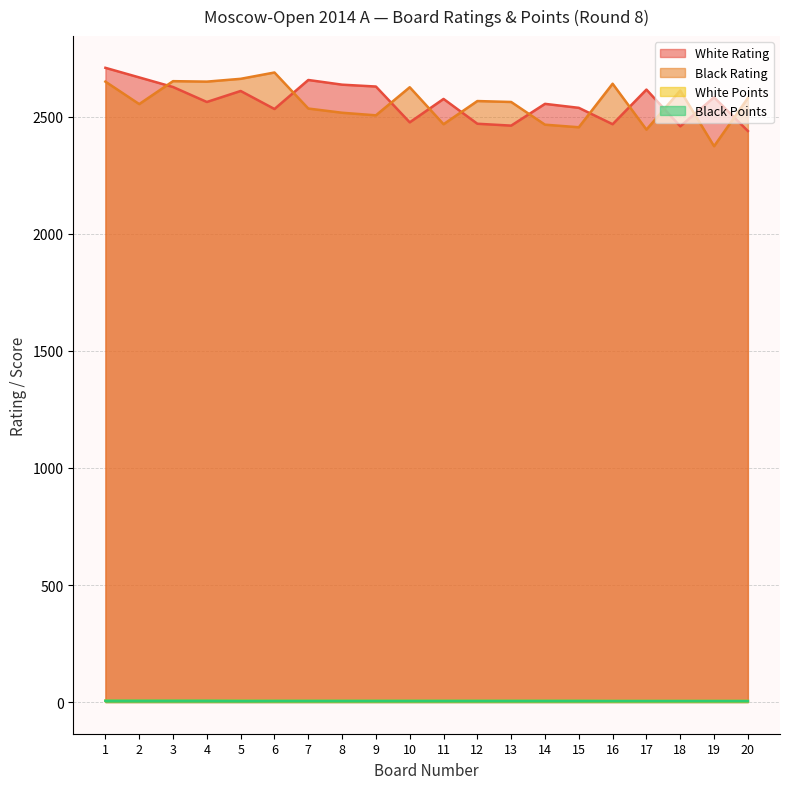

Rank the series at 17 from lowest to highest value.

White Points, Black Points, Black Rating, White Rating